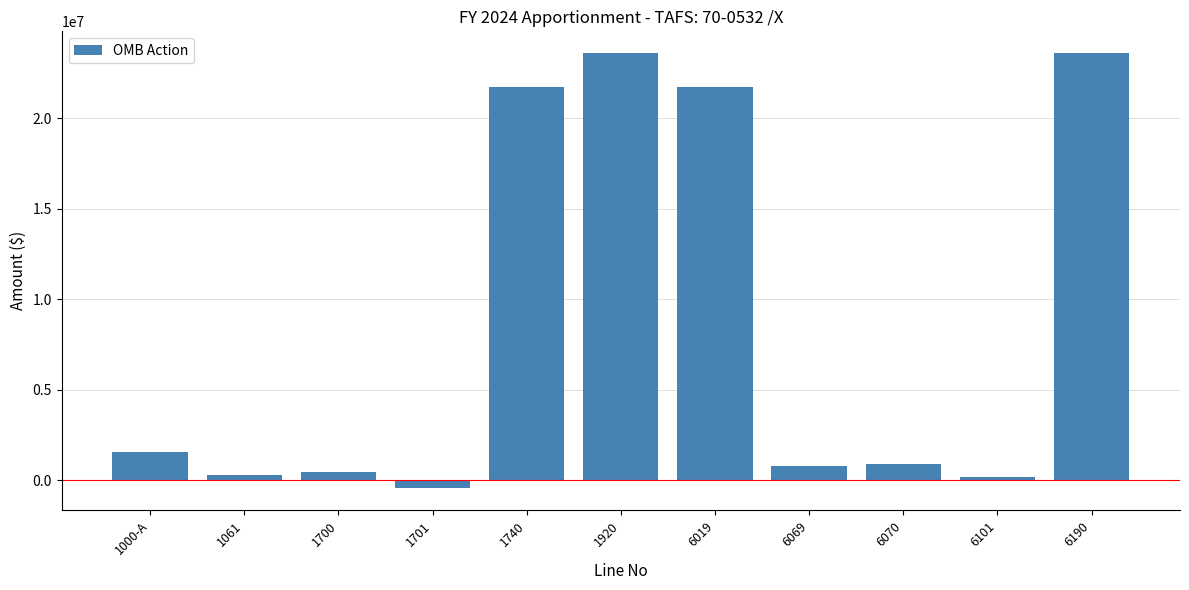

How many data points does each series have?

11